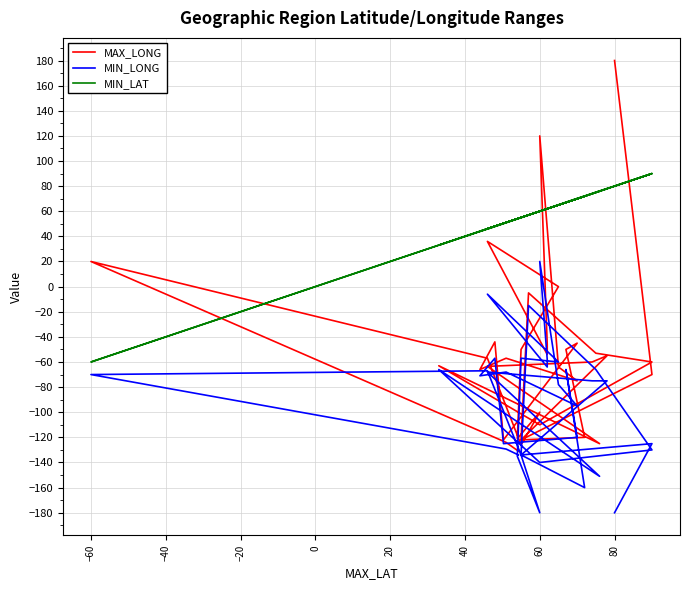

What is the difference between the maximum and second lowest values in the MIN_LAT series?

57.0